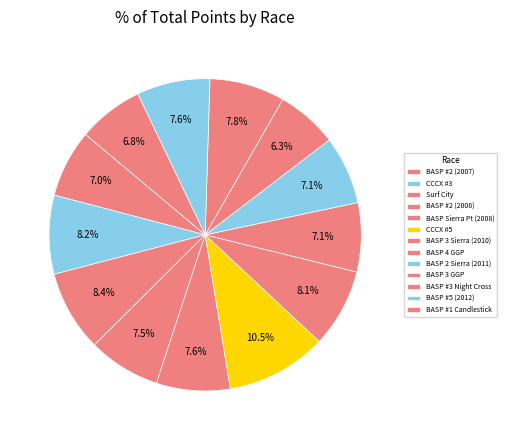

What is the largest slice in the pie chart?

CCCX #5